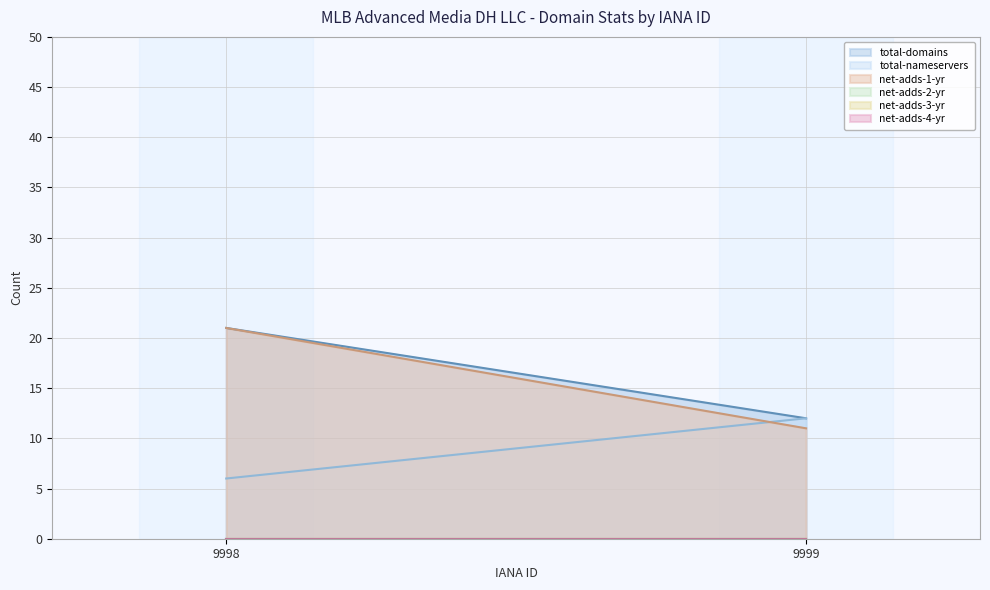

Between 9999 and 9998, which is larger?

9998